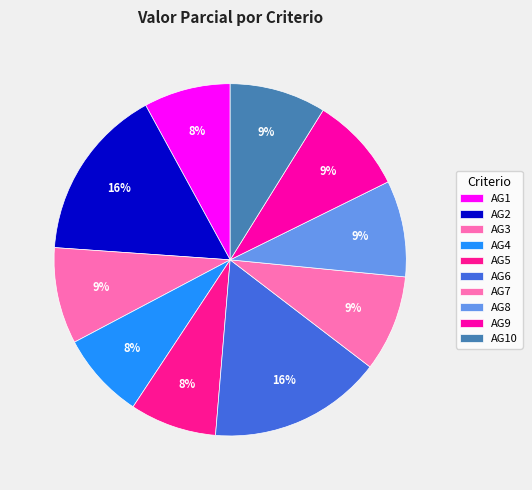

How many segments does this pie chart have?

10